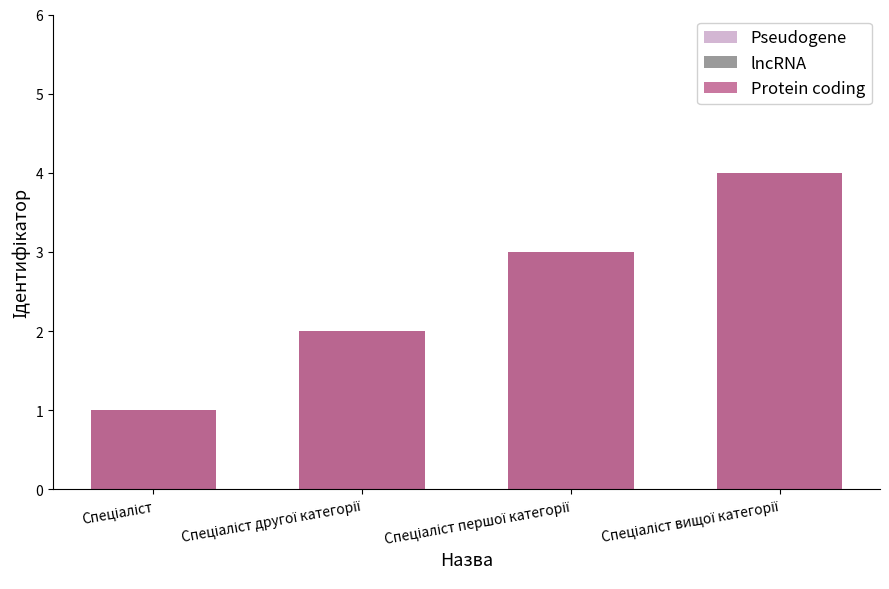

What is the label of the 2nd bar from the right?

Спеціаліст першої категорії